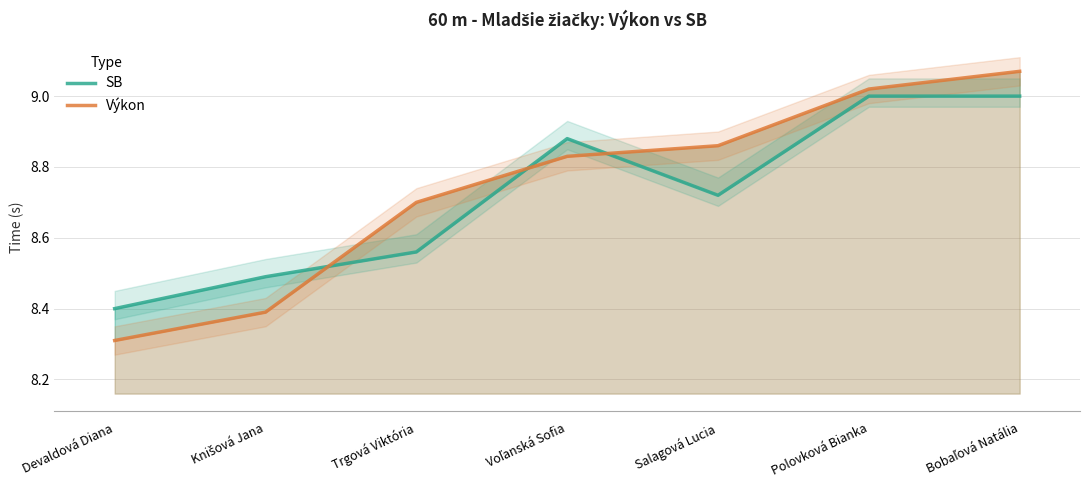

In SB, how many points are lower than both neighbors (excluding endpoints)?

1